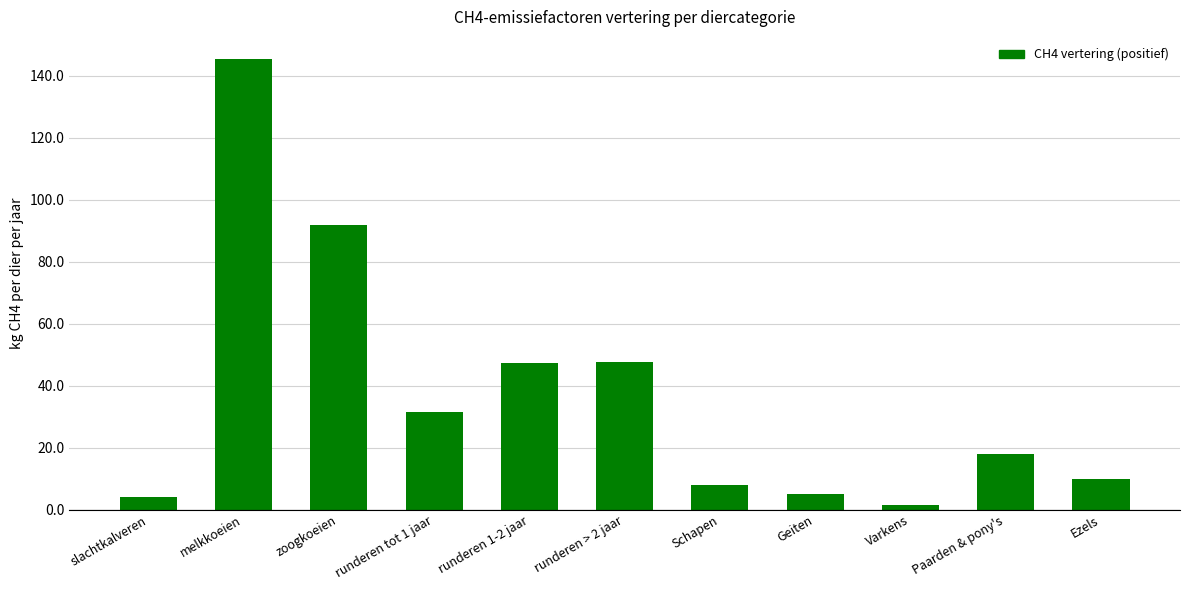

What is the change in value from runderen > 2 jaar to Ezels?

-37.7